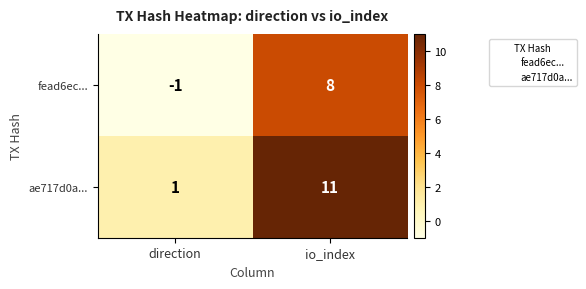

Reading left to right, transcribe all the data shown in this chart.

fead6ec...: direction=-1	io_index=8
ae717d0a...: direction=1	io_index=11